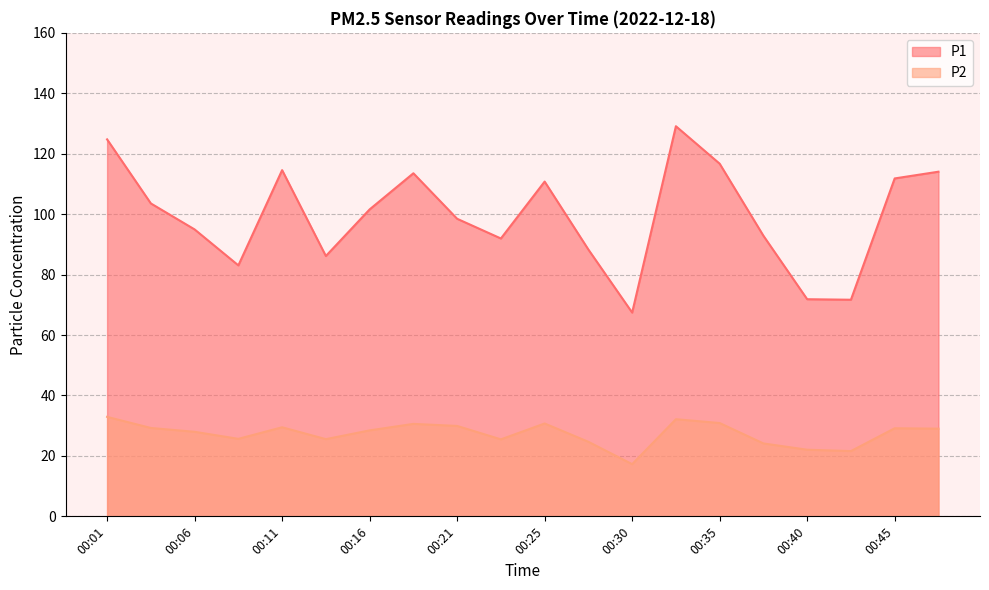

Reading left to right, extract all data points from this chart.

P1: 124.8	103.5	95.0	83.0	114.6	86.2	101.6	113.5	98.5	92.0	110.8	88.3	67.4	129.1	116.7	92.8	71.8	71.7	111.8	114.0
P2: 32.9	29.2	28.0	25.6	29.5	25.6	28.4	30.6	29.9	25.5	30.7	24.7	17.3	32.1	30.9	24.1	22.1	21.6	29.1	29.0